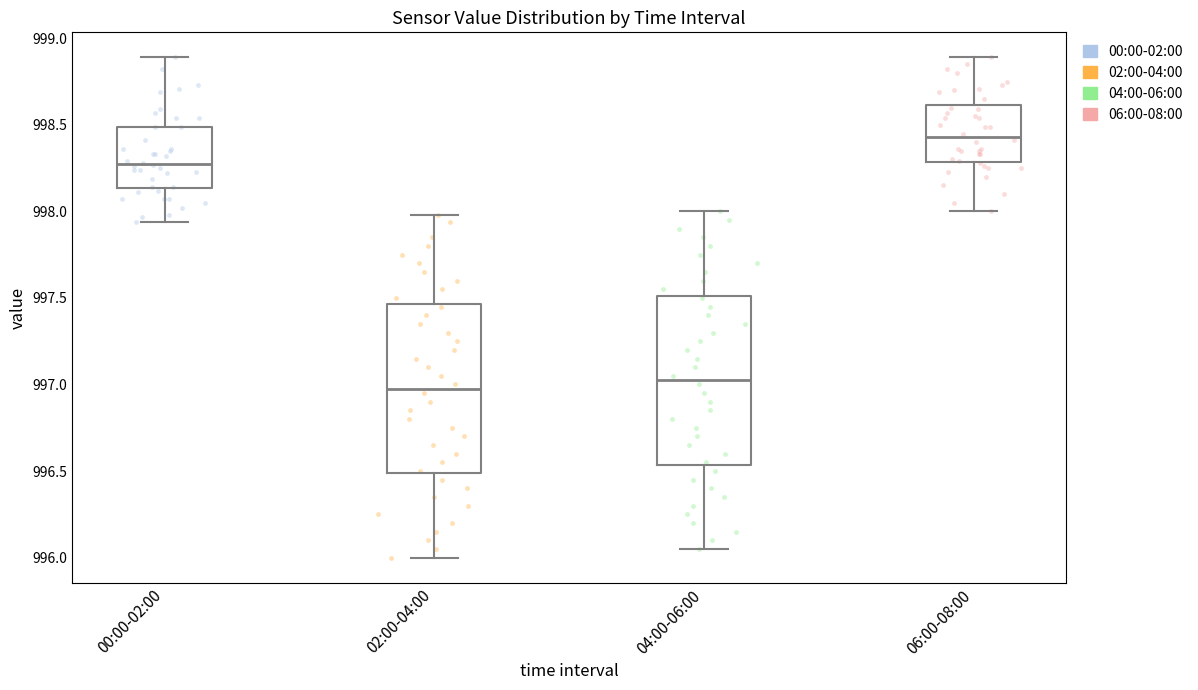

Reading left to right, read every box against the y-axis: the position of its median line, the range the box covers, and the ends of its whiskers. The values are not printed on the chart, so give them approximately, as read against the axis.

00:00-02:00: median 998.30, box 998.15 to 998.50, whiskers 997.95 to 998.90
02:00-04:00: median 997.00, box 996.50 to 997.45, whiskers 996.00 to 998.00
04:00-06:00: median 997.05, box 996.55 to 997.50, whiskers 996.05 to 998.00
06:00-08:00: median 998.45, box 998.30 to 998.60, whiskers 998.00 to 998.90